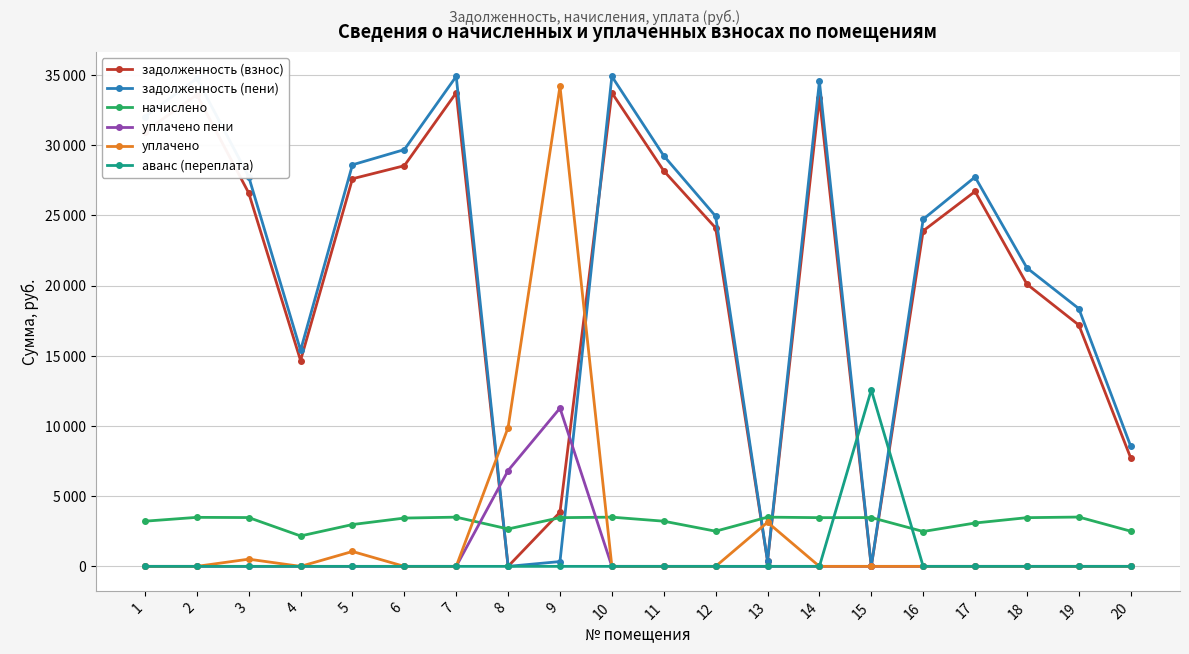

What is the total value across all series at 8?

19383.2